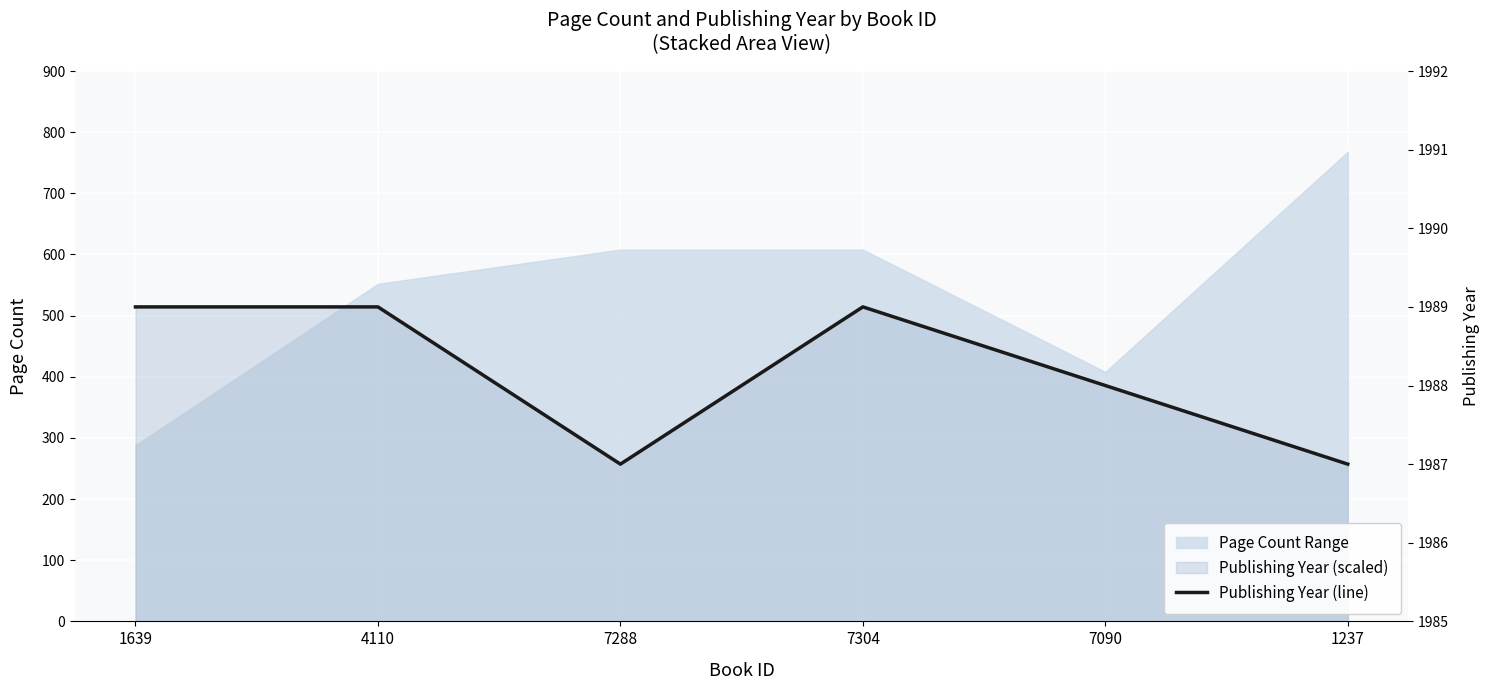

At which category does the data reach its first local valley?

7288